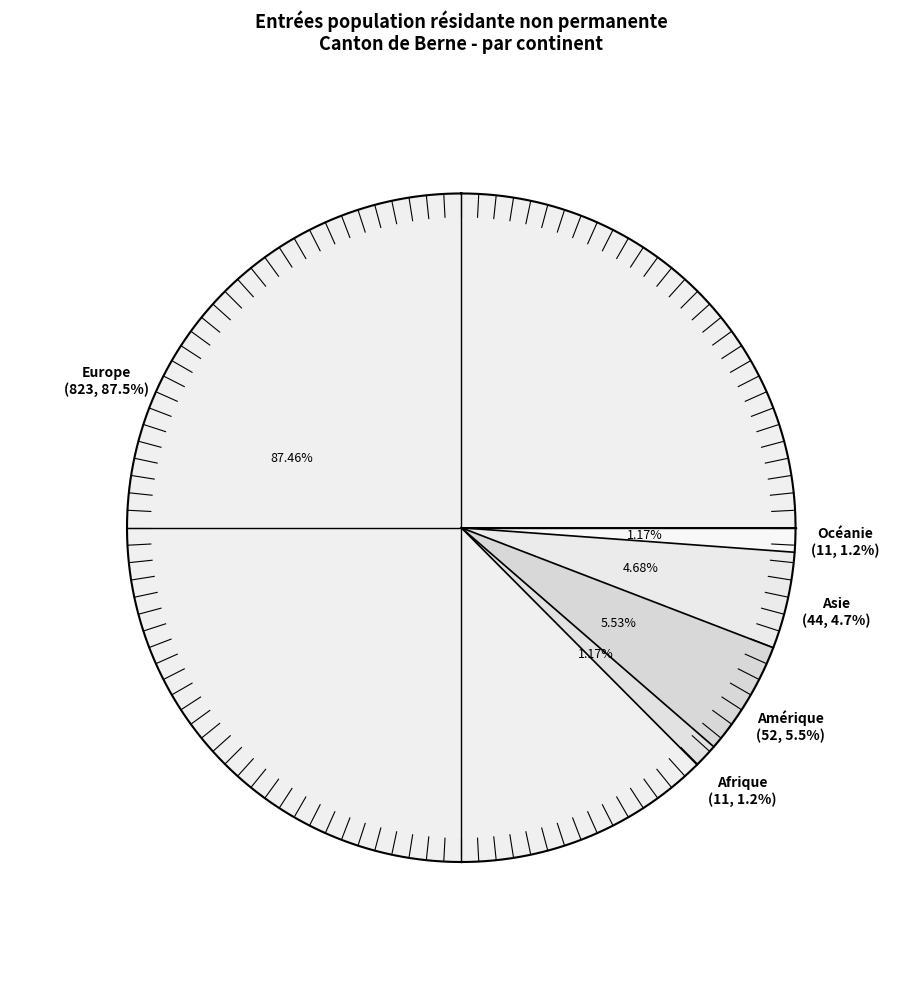

Count the number of slices in the pie.

5